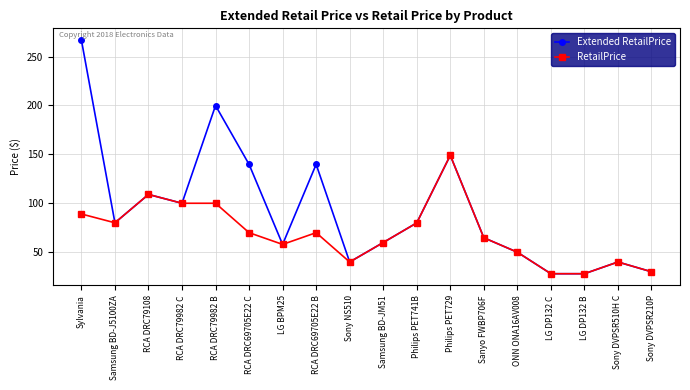

At RCA DRC69705E22 B, list the series in order from smallest to largest.

RetailPrice, Extended RetailPrice